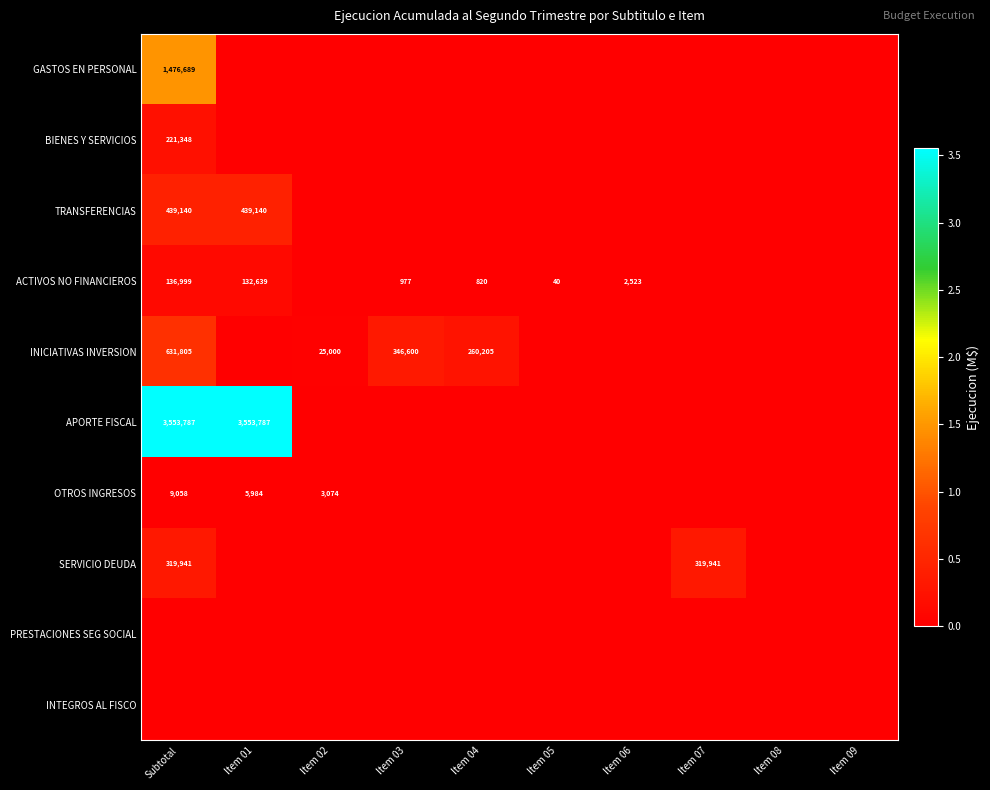

True or false: OTROS INGRESOS has a value of 5267 at Item 02.

False